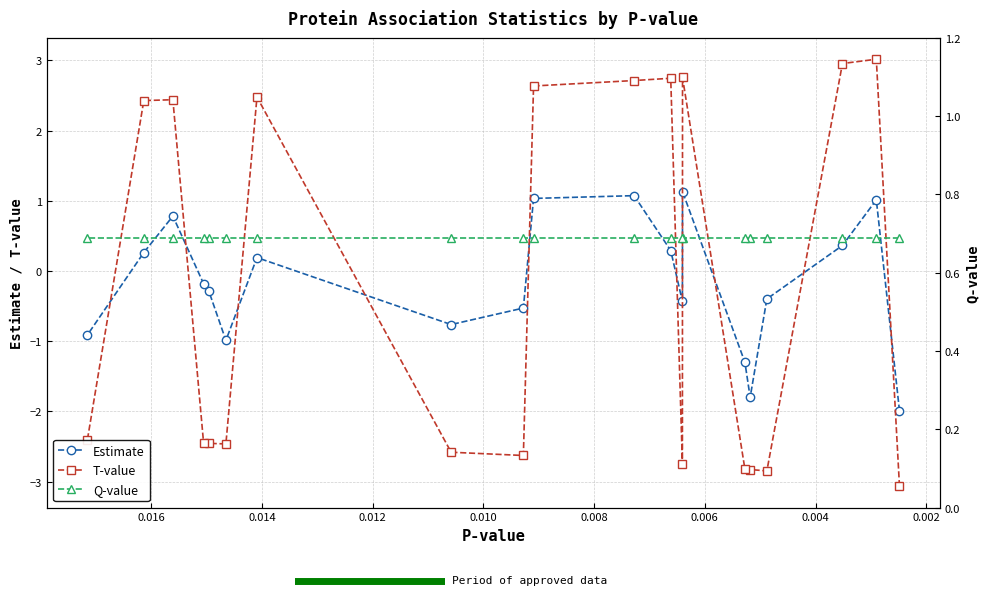

True or false: T-value has more than 2 interior local peaks.

True